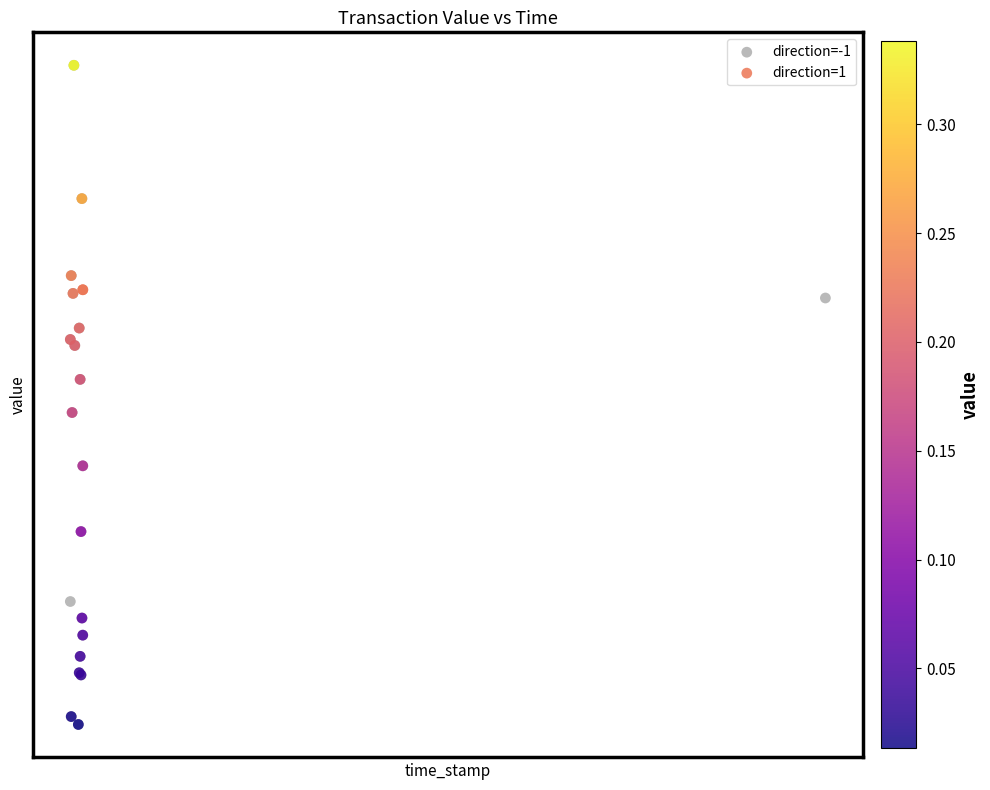

What are all the series names shown in the legend?

direction=-1, direction=1